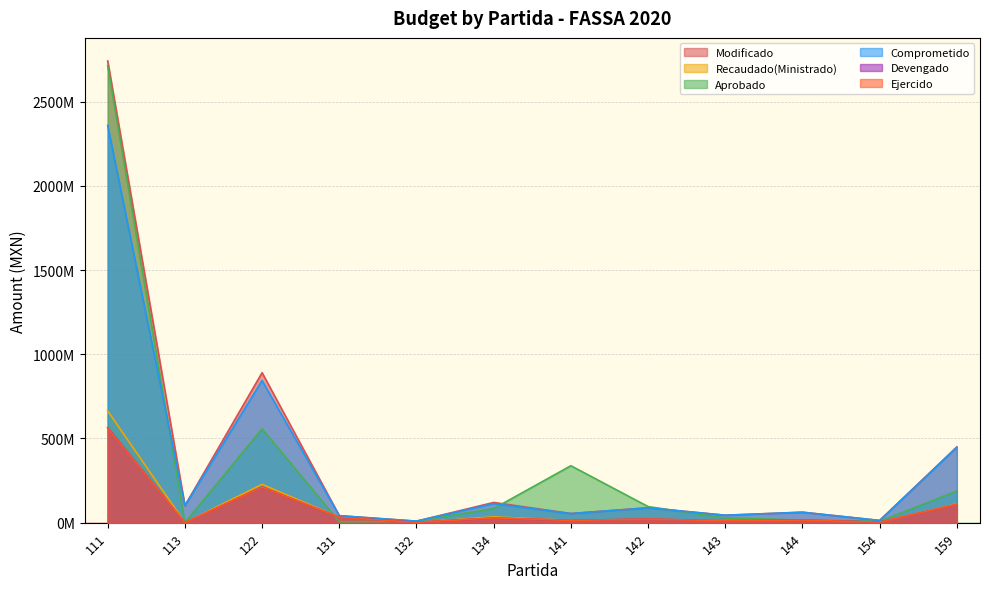

What is the difference between the highest and lowest values at 143?

33504311.9